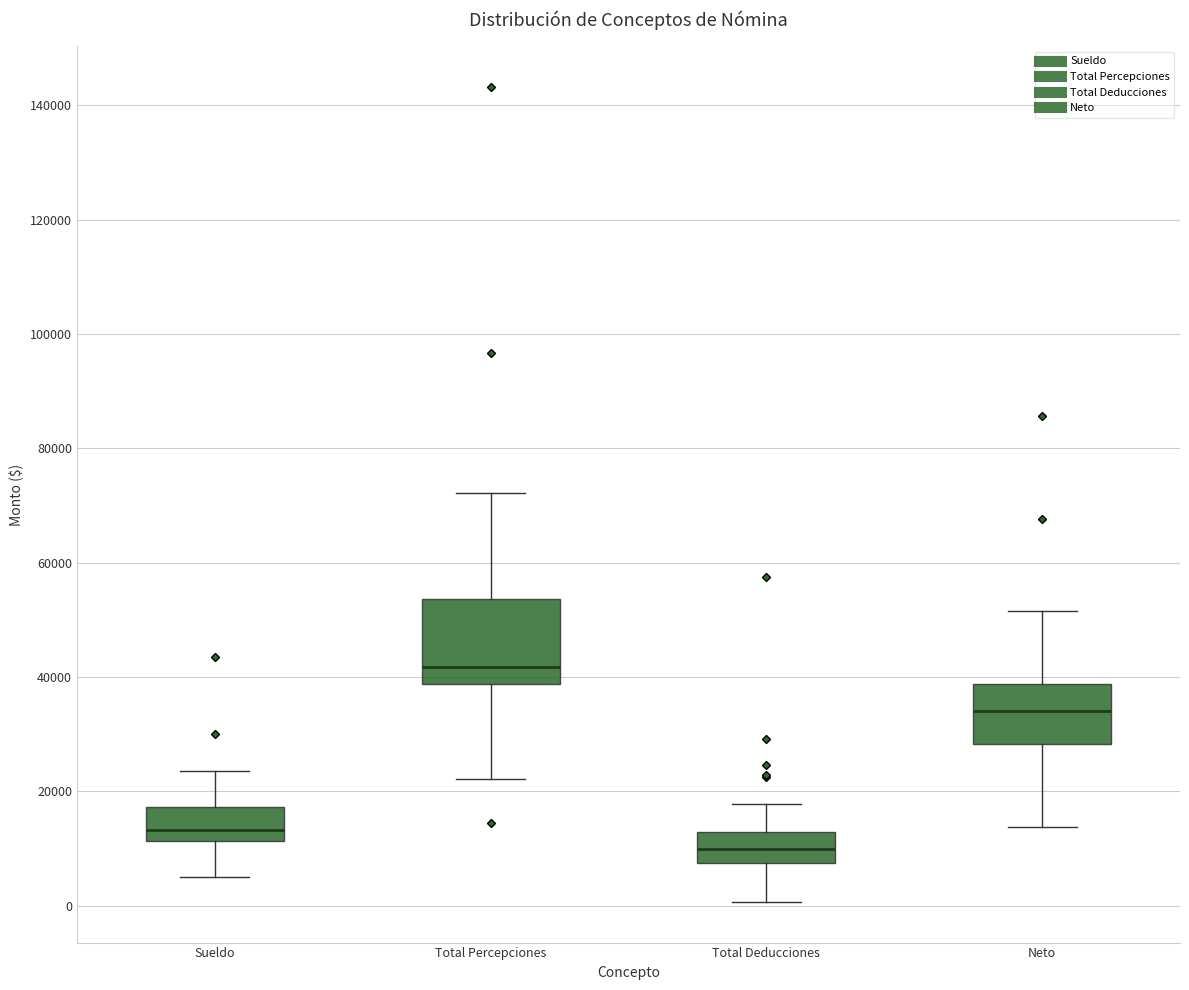

Which box's median line is the lowest?

Total Deducciones